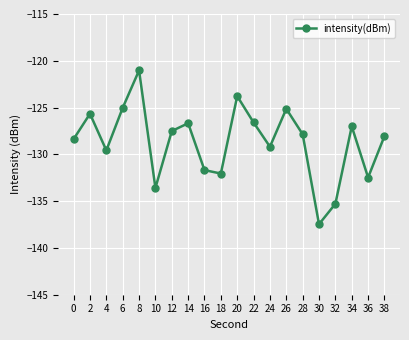

What is the difference between the maximum and minimum values?

16.4